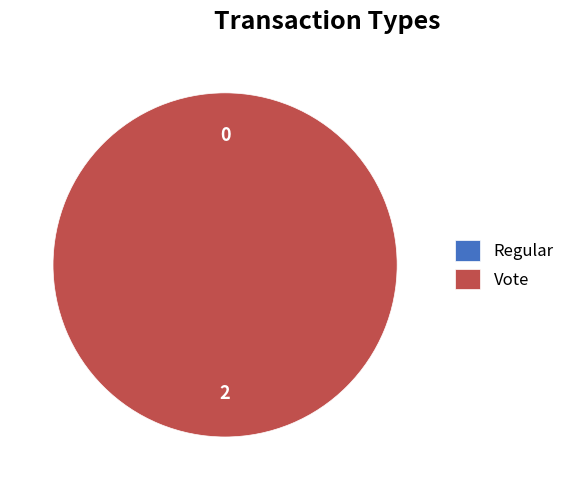

Is it true that Vote is 100% of the pie?

True